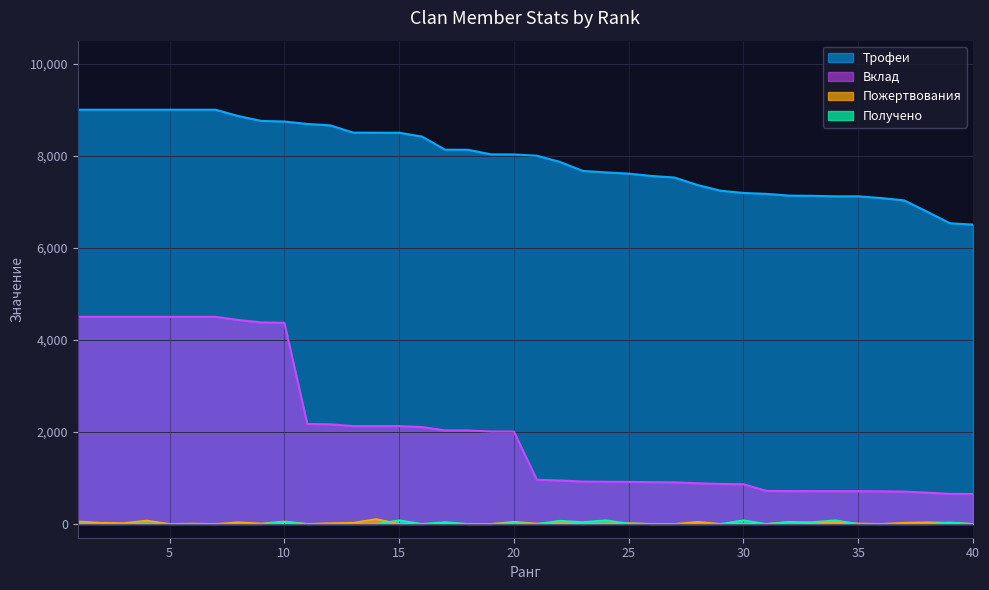

Rank the categories by Получено value from lowest to highest.

2, 3, 5, 6, 7, 8, 9, 11, 12, 13, 14, 16, 18, 19, 21, 26, 27, 28, 29, 31, 35, 36, 37, 38, 40, 1, 4, 25, 20, 39, 10, 17, 23, 32, 33, 22, 15, 24, 30, 34